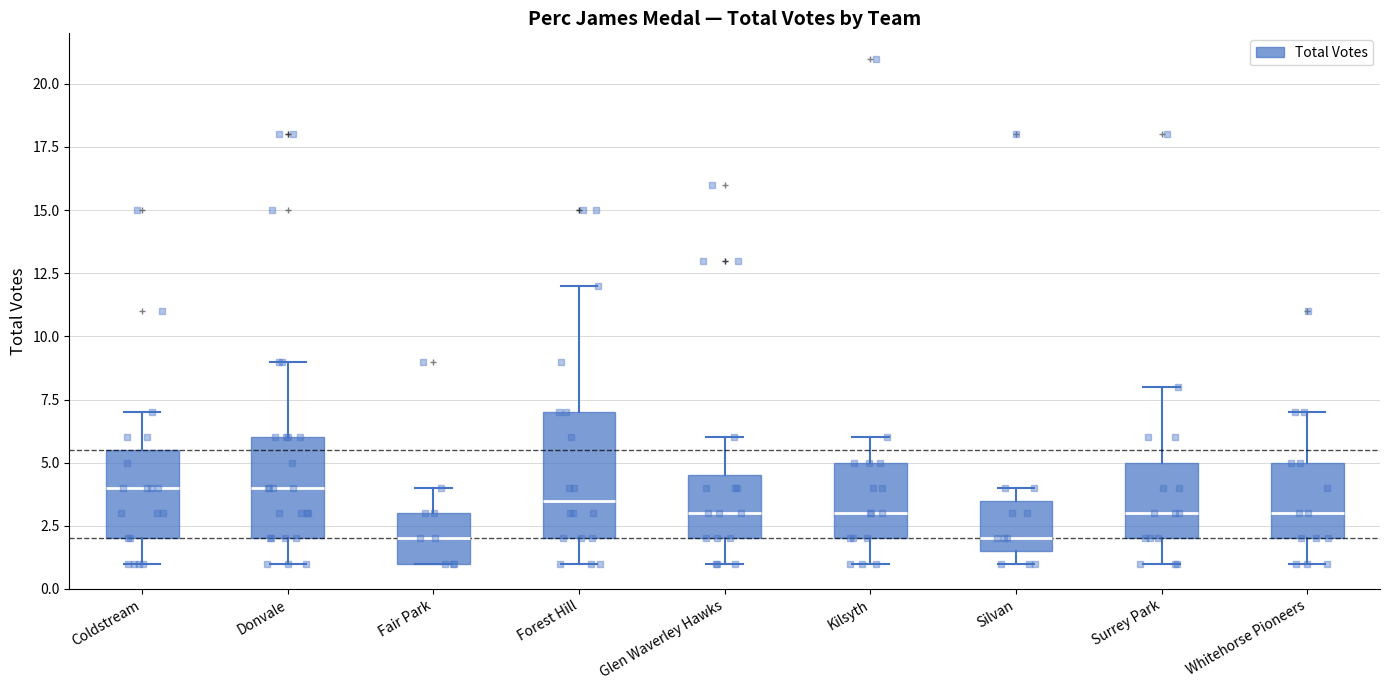

Where is the upper edge of the box for Glen Waverley Hawks on the y-axis? The values are not printed on the chart, so give them approximately, as read against the axis.

4.5